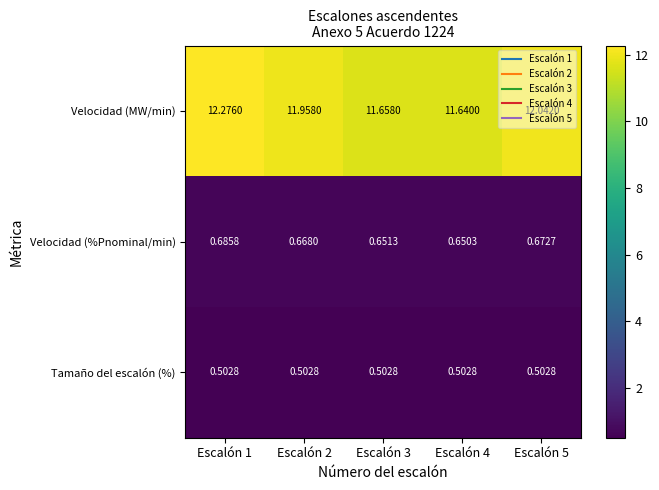

Which series changed the most between Escalón 1 and Escalón 5?

Velocidad (MW/min)